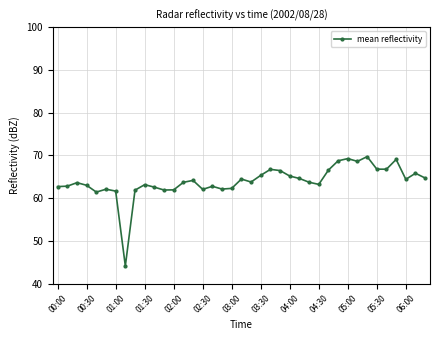

What is the value of the 30th point from the left?

68.8